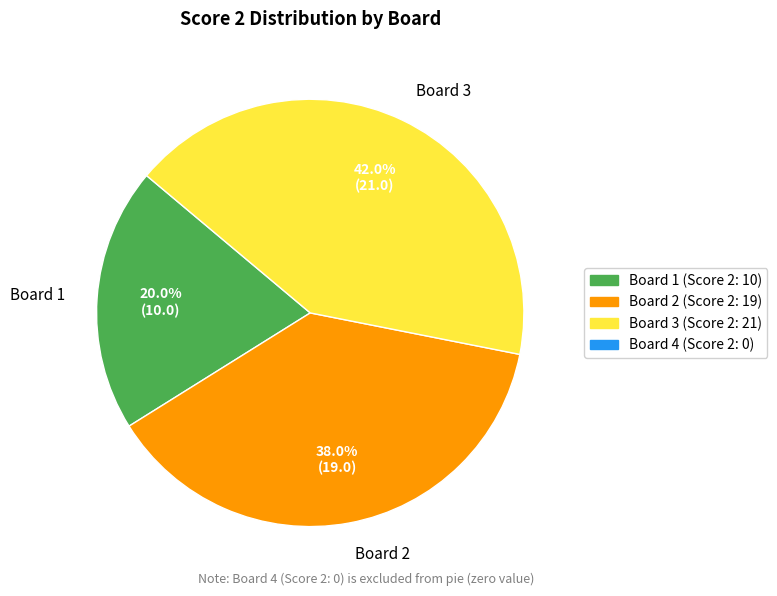

Count the number of slices in the pie.

3